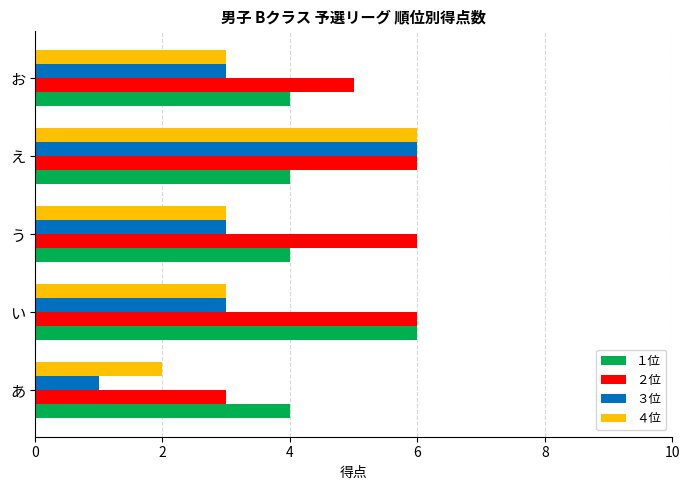

How many categories are shown in the chart?

5